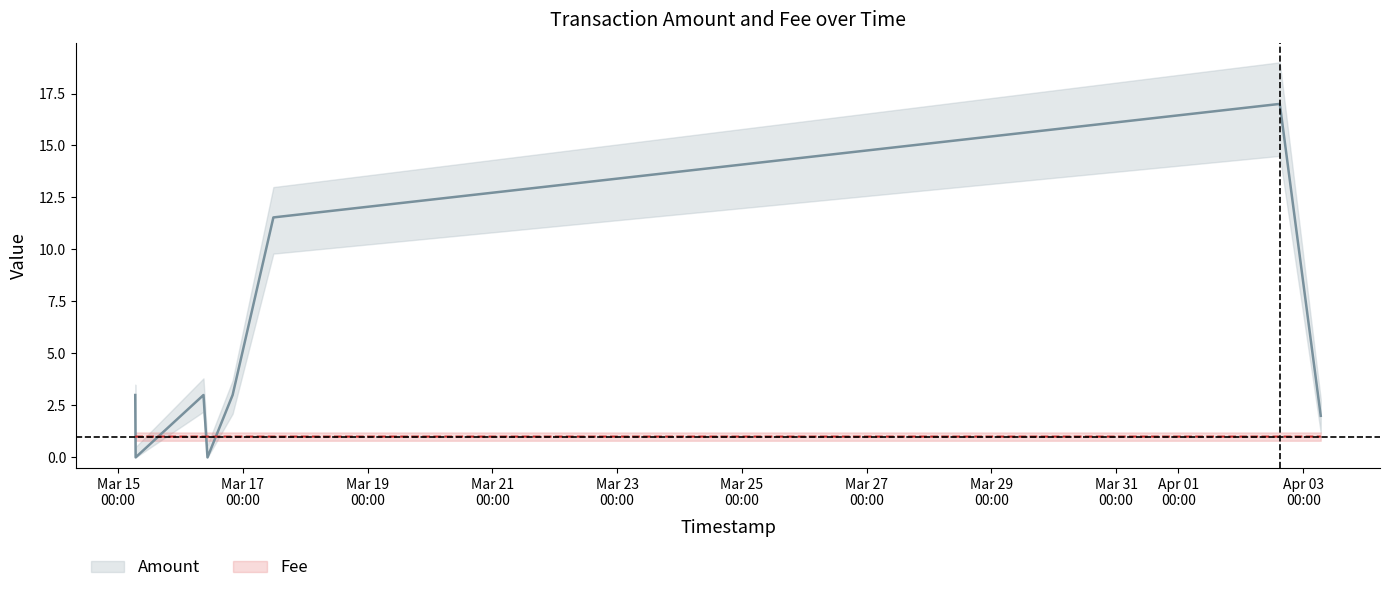

What is the difference between the maximum and minimum values in the Amount_lower series?

14.5